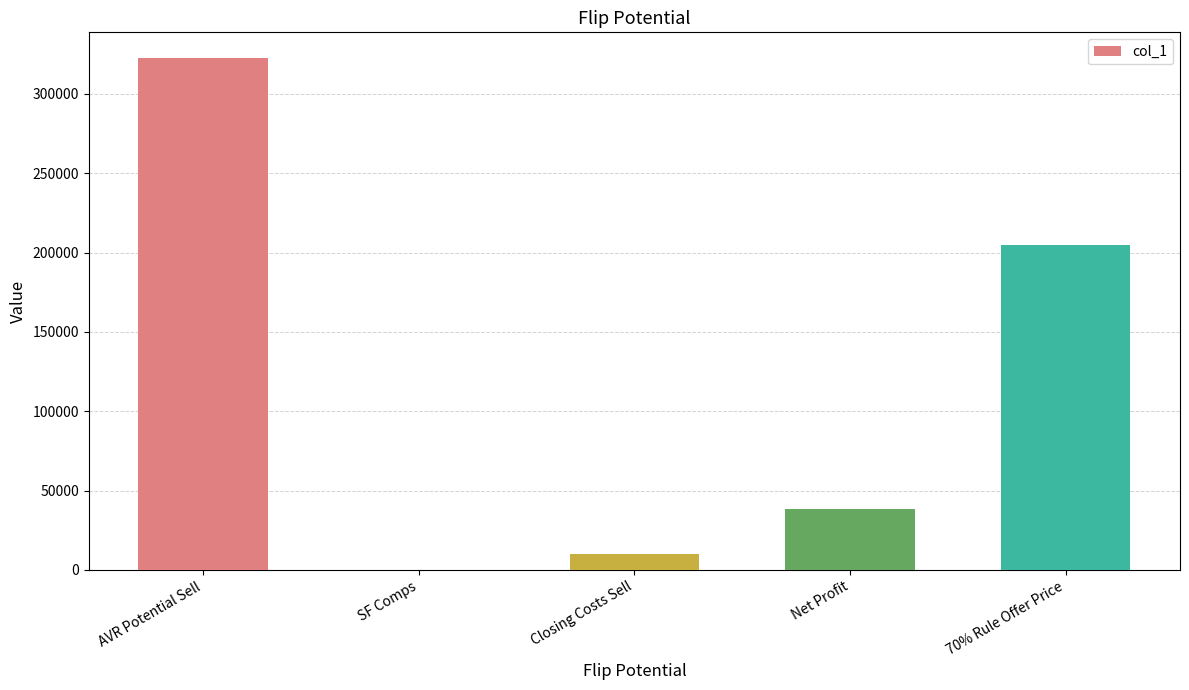

What value does the data have at SF Comps?

145.0